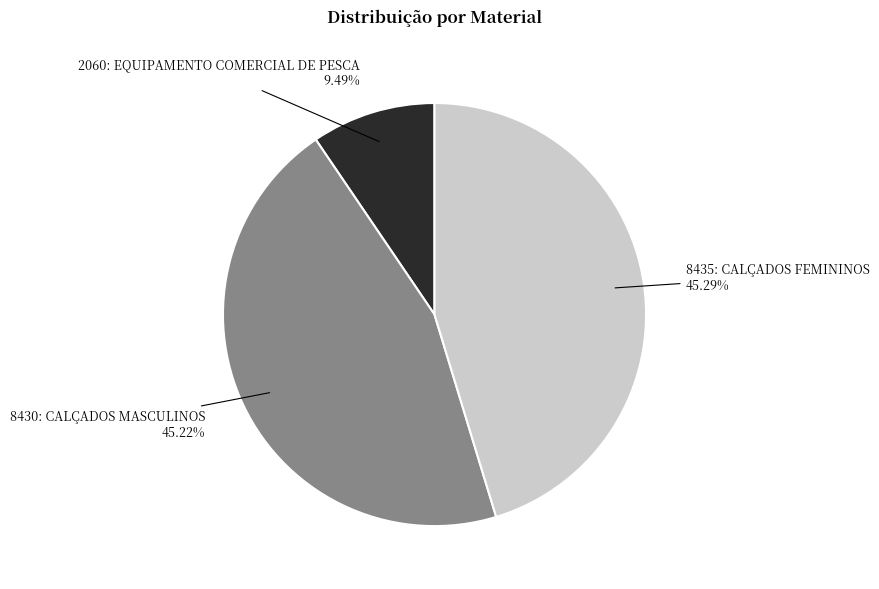

Is there any slice that represents more than half of the pie?

No